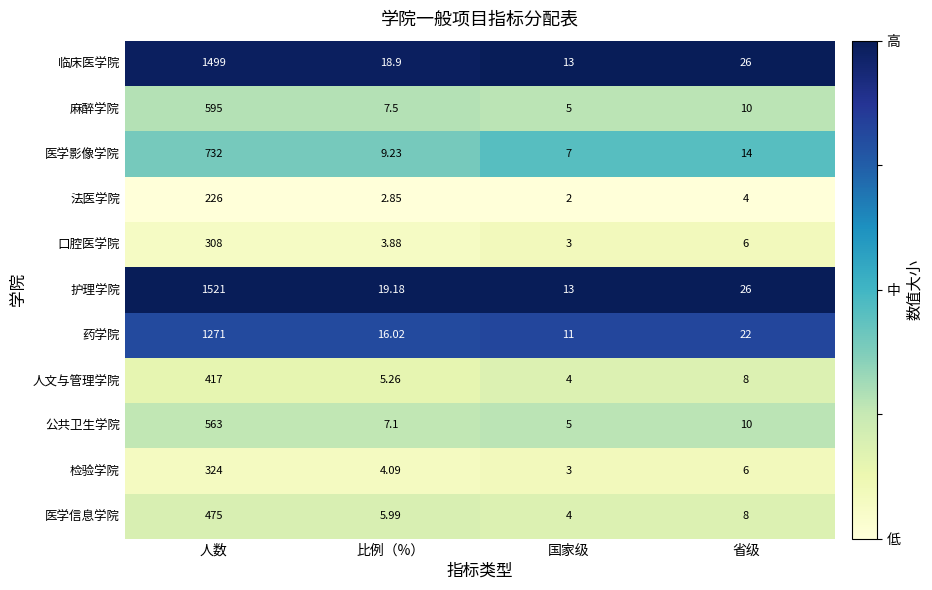

Is the value of 临床医学院 at 省级 greater than the value of 护理学院 at 人数?

No